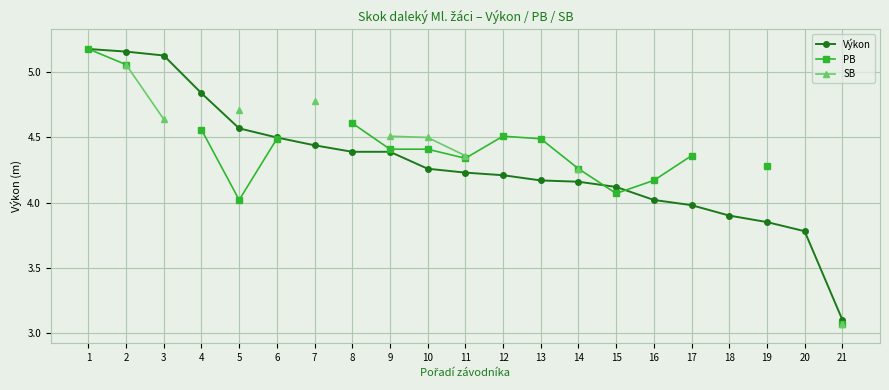

In PB, how many points are higher than both neighbors (excluding endpoints)?

1